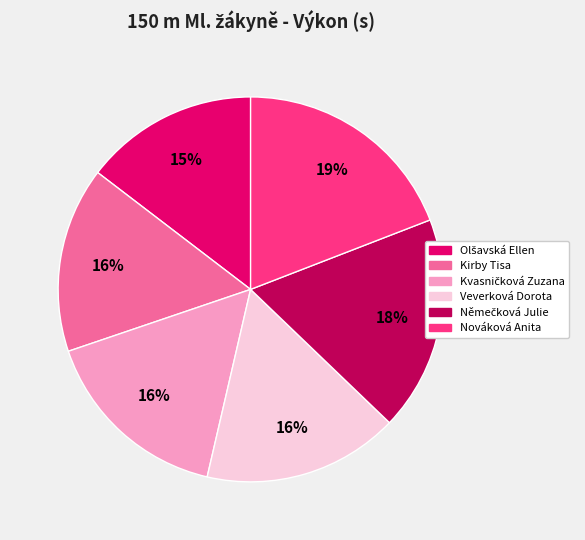

What is the largest slice in the pie chart?

Nováková Anita